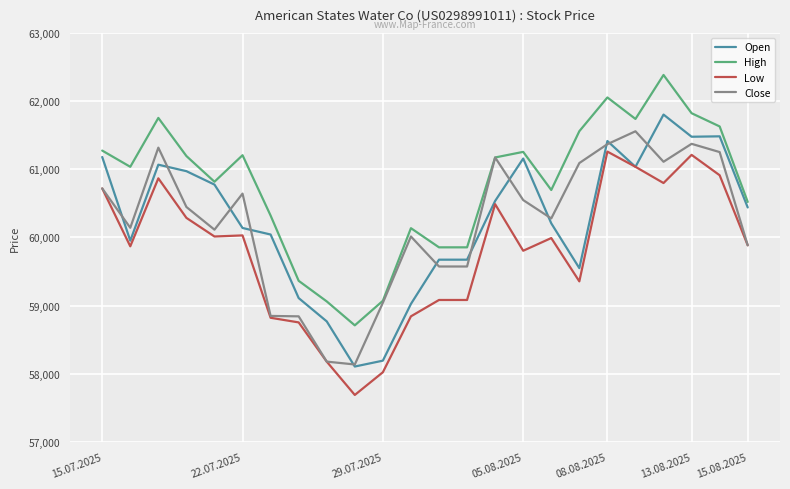

What is the greatest value displayed?

62383